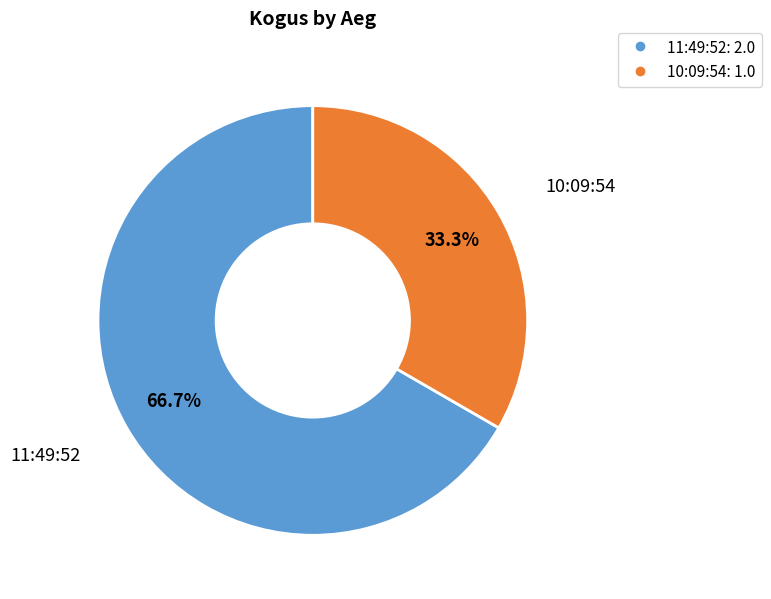

What is the smallest slice in the pie chart?

10:09:54